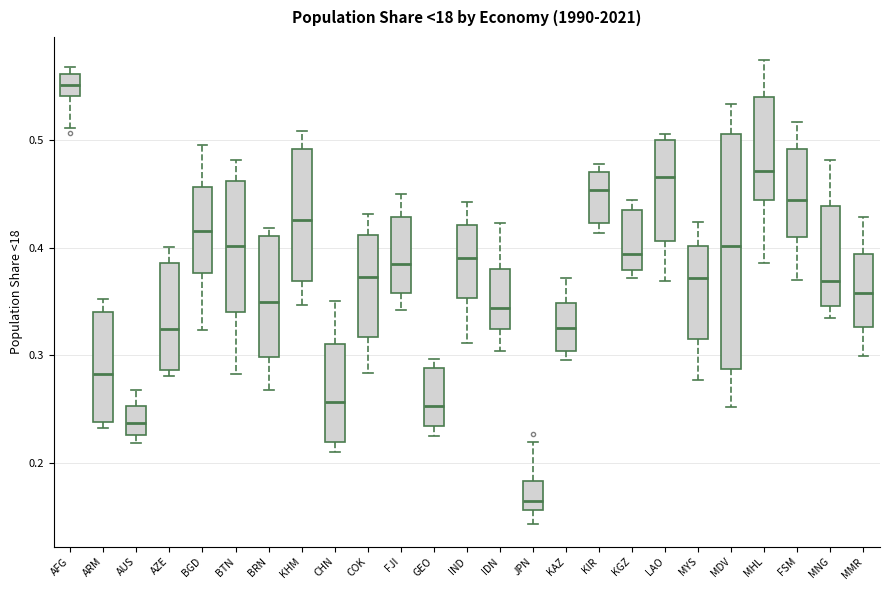

Reading left to right, transcribe this box plot: for each box, give where its median line is, the range the box spans, and where its two whiskers end, as read against the y-axis. The values are not printed on the chart, so give them approximately, as read against the axis.

AFG: median 0.55, box 0.54 to 0.56, whiskers 0.51 to 0.57
ARM: median 0.28, box 0.24 to 0.34, whiskers 0.23 to 0.35
AUS: median 0.24, box 0.23 to 0.25, whiskers 0.22 to 0.27
AZE: median 0.32, box 0.29 to 0.39, whiskers 0.28 to 0.40
BGD: median 0.42, box 0.38 to 0.46, whiskers 0.32 to 0.50
BTN: median 0.40, box 0.34 to 0.46, whiskers 0.28 to 0.48
BRN: median 0.35, box 0.30 to 0.41, whiskers 0.27 to 0.42
KHM: median 0.43, box 0.37 to 0.49, whiskers 0.35 to 0.51
CHN: median 0.26, box 0.22 to 0.31, whiskers 0.21 to 0.35
COK: median 0.37, box 0.32 to 0.41, whiskers 0.28 to 0.43
FJI: median 0.38, box 0.36 to 0.43, whiskers 0.34 to 0.45
GEO: median 0.25, box 0.23 to 0.29, whiskers 0.23 (just below the box's lower edge) to 0.30
IND: median 0.39, box 0.35 to 0.42, whiskers 0.31 to 0.44
IDN: median 0.34, box 0.32 to 0.38, whiskers 0.30 to 0.42
JPN: median 0.17, box 0.16 to 0.18, whiskers 0.14 to 0.22
KAZ: median 0.33, box 0.30 to 0.35, whiskers 0.30 (just below the box's lower edge) to 0.37
KIR: median 0.45, box 0.42 to 0.47, whiskers 0.41 to 0.48
KGZ: median 0.39, box 0.38 to 0.44, whiskers 0.37 to 0.44 (just above the box's upper edge)
LAO: median 0.47, box 0.41 to 0.50, whiskers 0.37 to 0.51
MYS: median 0.37, box 0.32 to 0.40, whiskers 0.28 to 0.42
MDV: median 0.40, box 0.29 to 0.51, whiskers 0.25 to 0.53
MHL: median 0.47, box 0.44 to 0.54, whiskers 0.39 to 0.57
FSM: median 0.44, box 0.41 to 0.49, whiskers 0.37 to 0.52
MNG: median 0.37, box 0.35 to 0.44, whiskers 0.34 to 0.48
MMR: median 0.36, box 0.33 to 0.39, whiskers 0.30 to 0.43